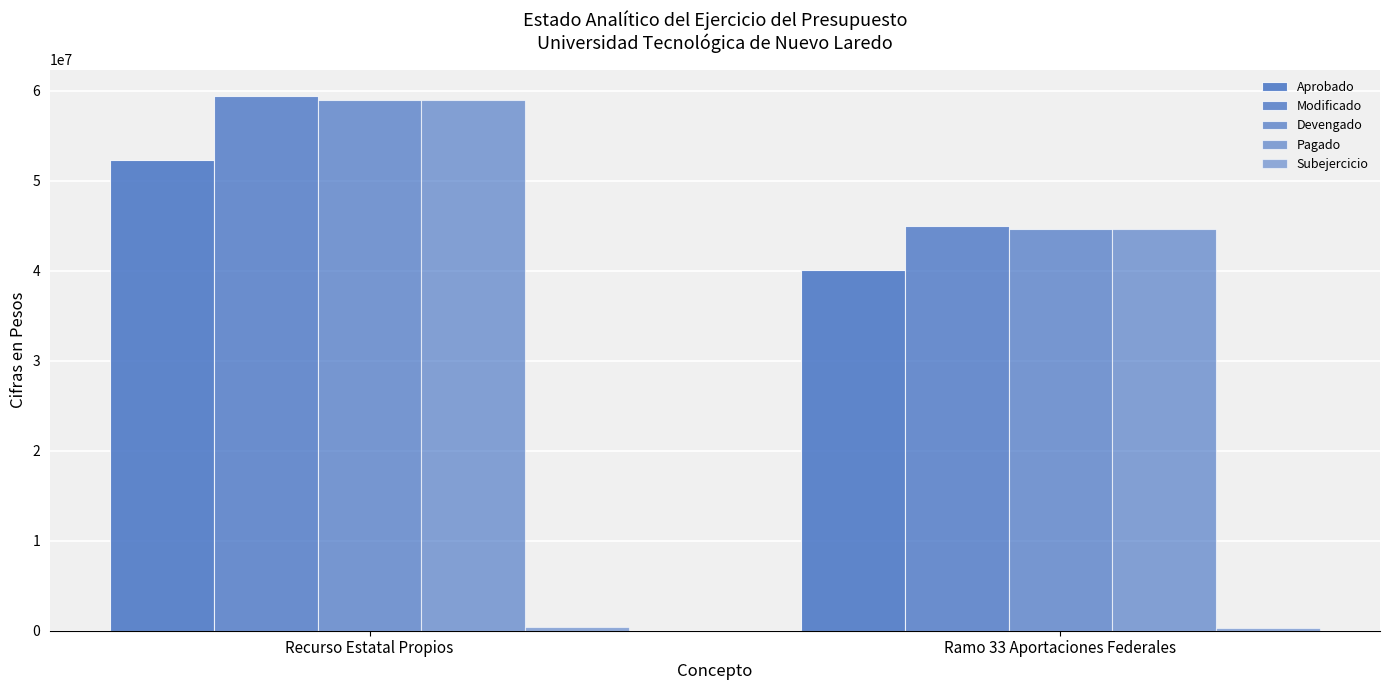

What is the maximum value for Aprobado?

52371774